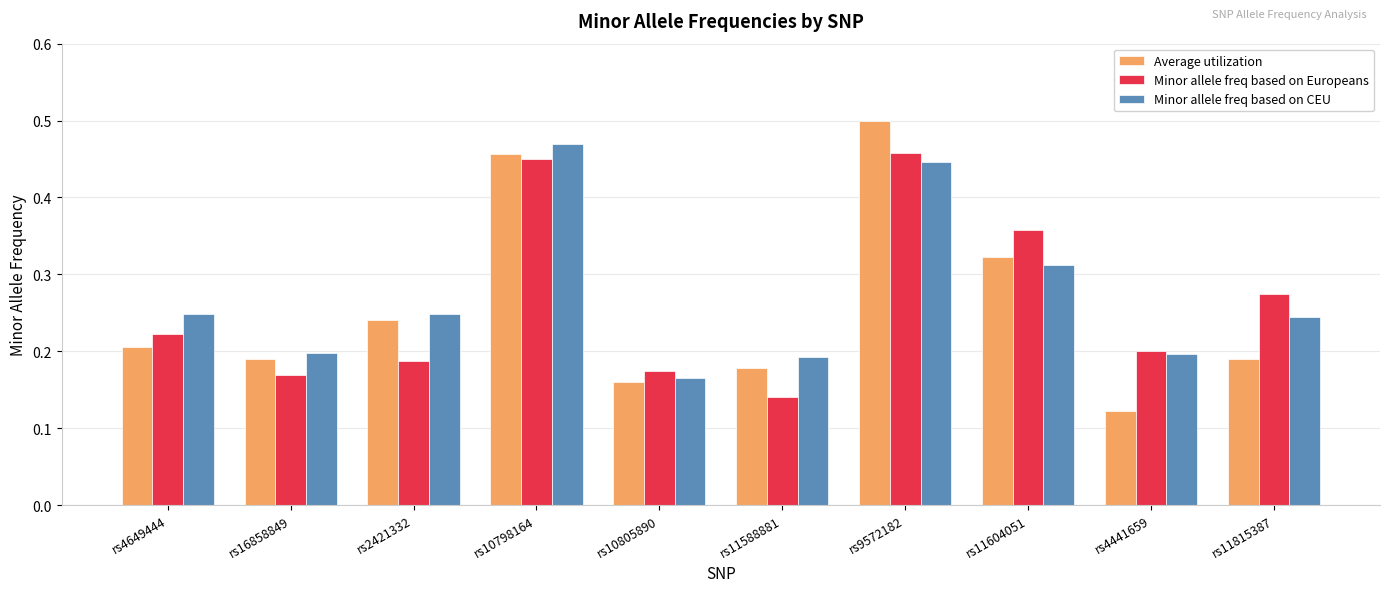

What is the sum of the Minor allele freq based on CEU values at rs10798164 and rs10805890?

0.6